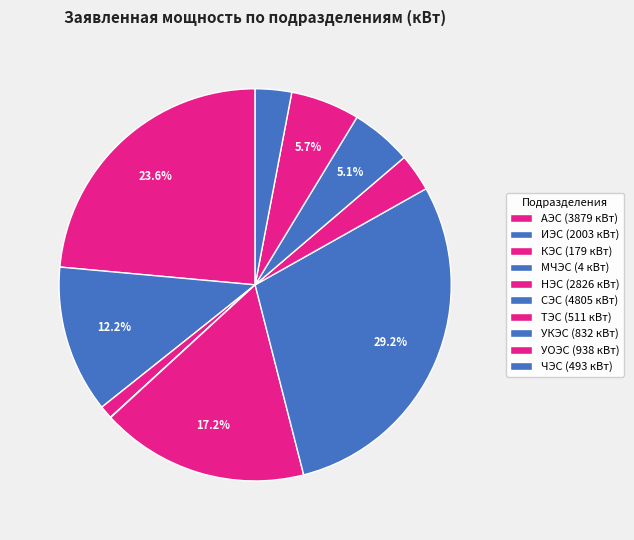

To the nearest percent, what is the difference between the НЭС and ТЭС slice percentages?

14%